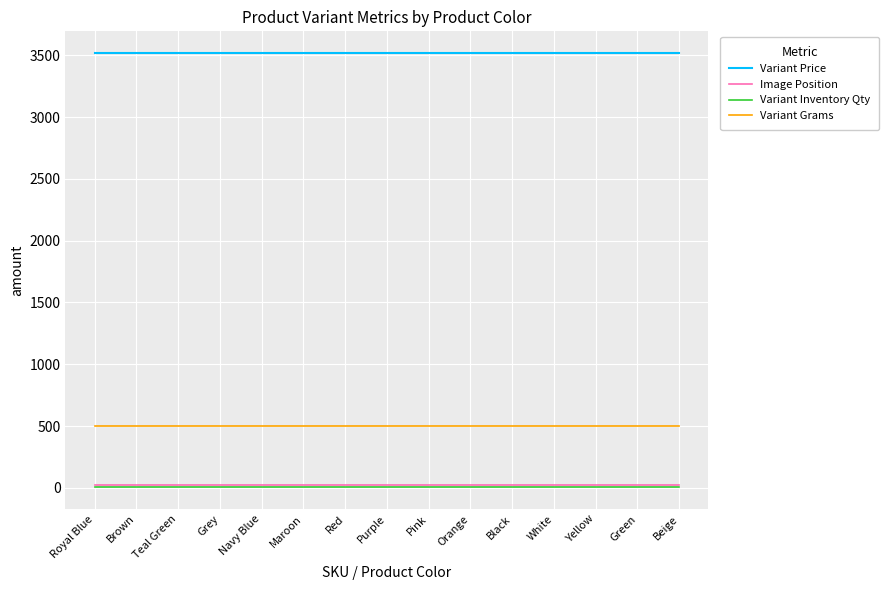

Is the value of Variant Inventory Qty at Brown greater than the value of Variant Grams at Brown?

No